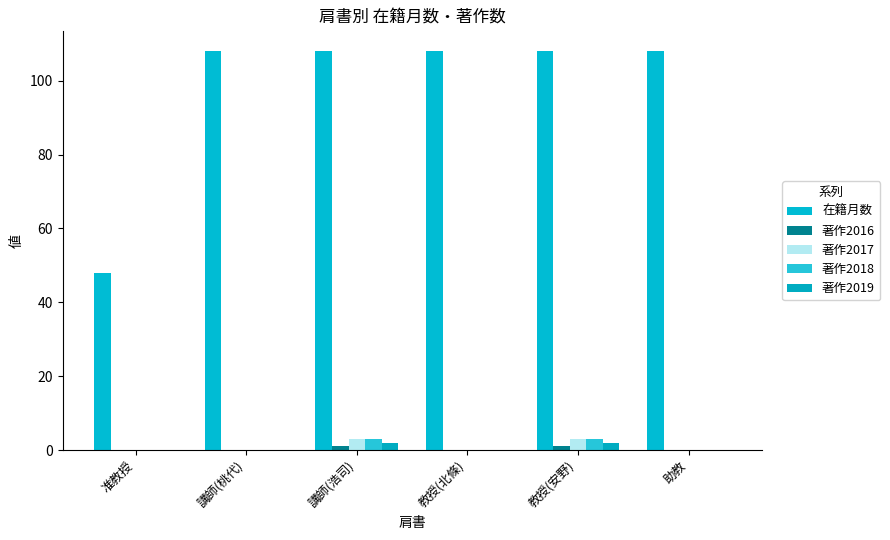

How many categories are shown in the chart?

6